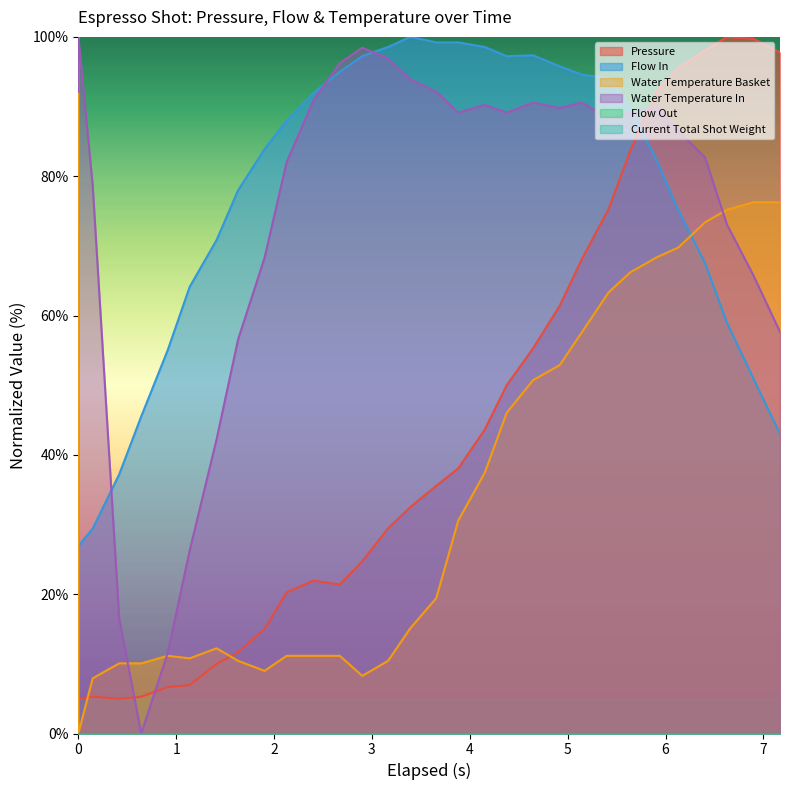

Count the number of categories in the chart.

31